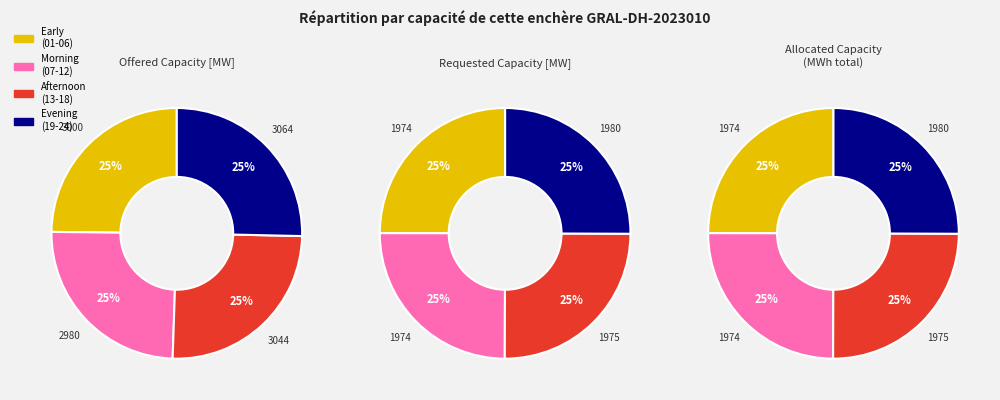

Is it true that 22:00 is 4% of the pie?

True